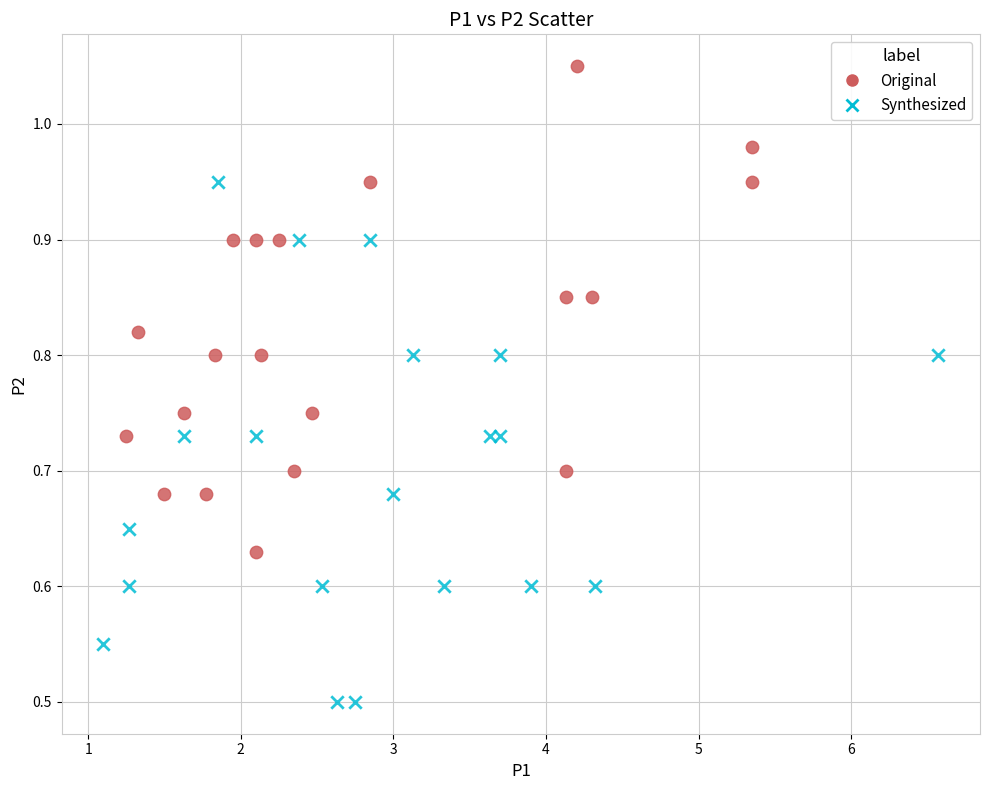

Which series reaches the minimum Y coordinate?

Synthesized